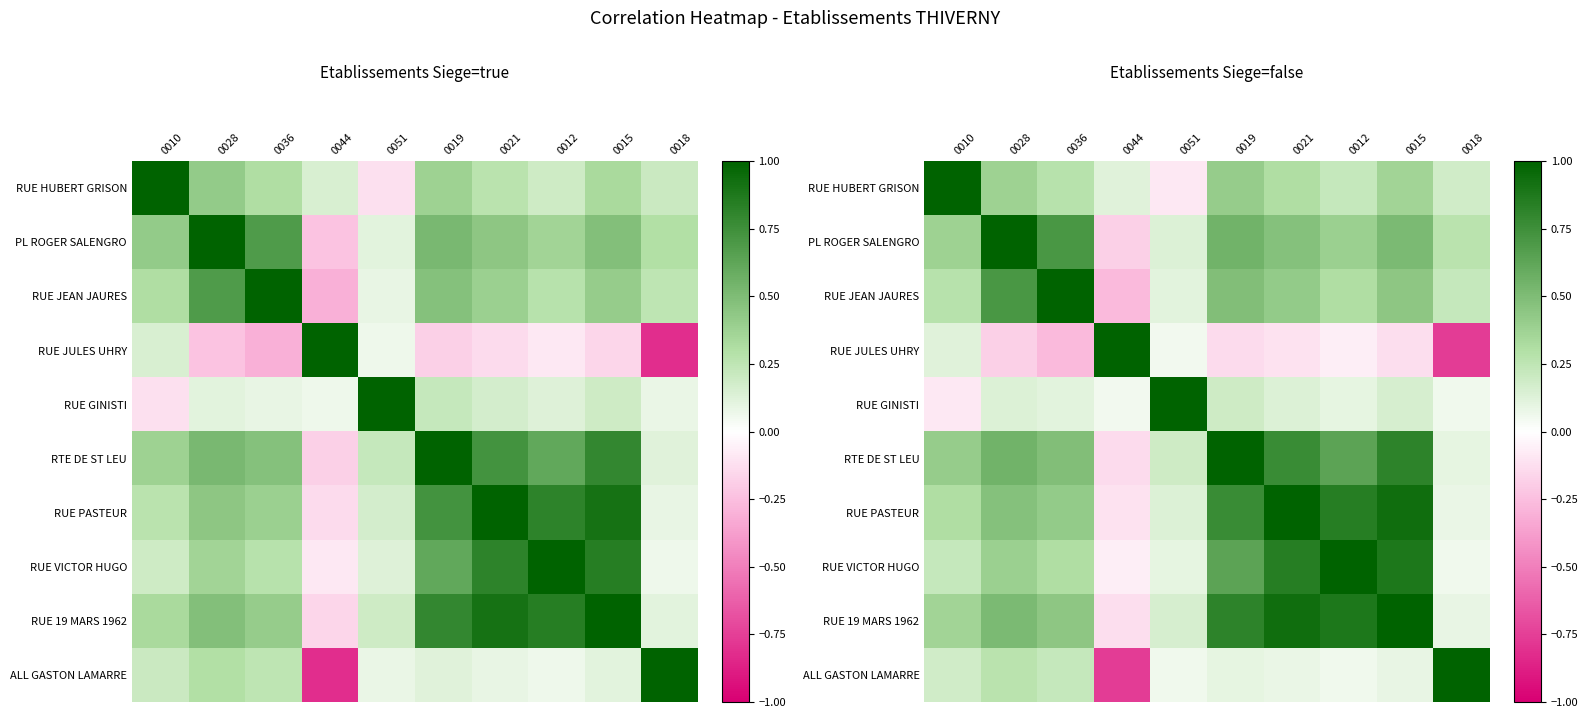

What is the spread (max minus min) of values at 0051?

1.1